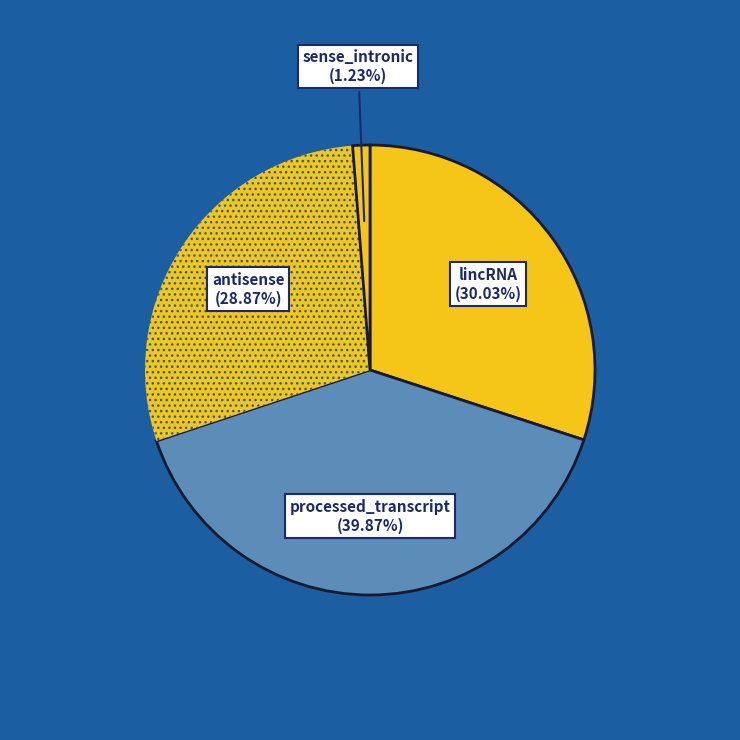

How many segments does this pie chart have?

4